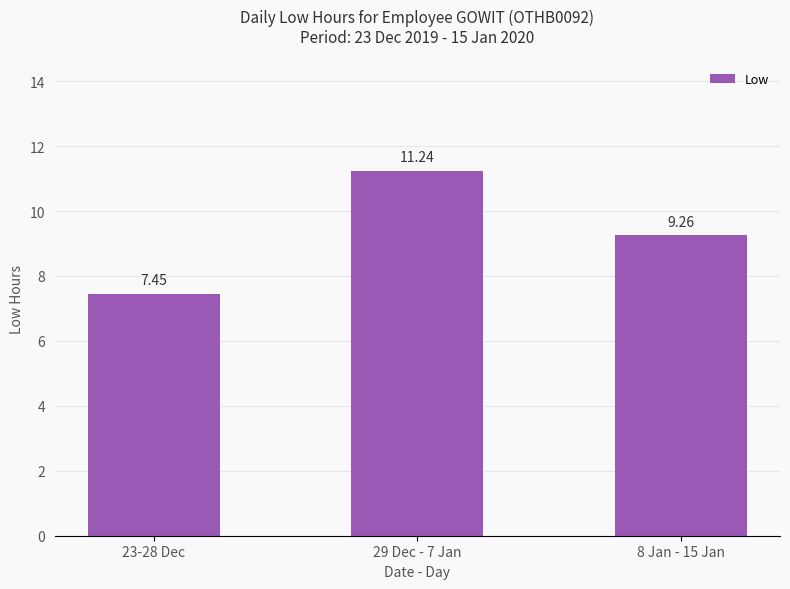

List the labels in order of value, smallest first.

23-28 Dec, 8 Jan - 15 Jan, 29 Dec - 7 Jan